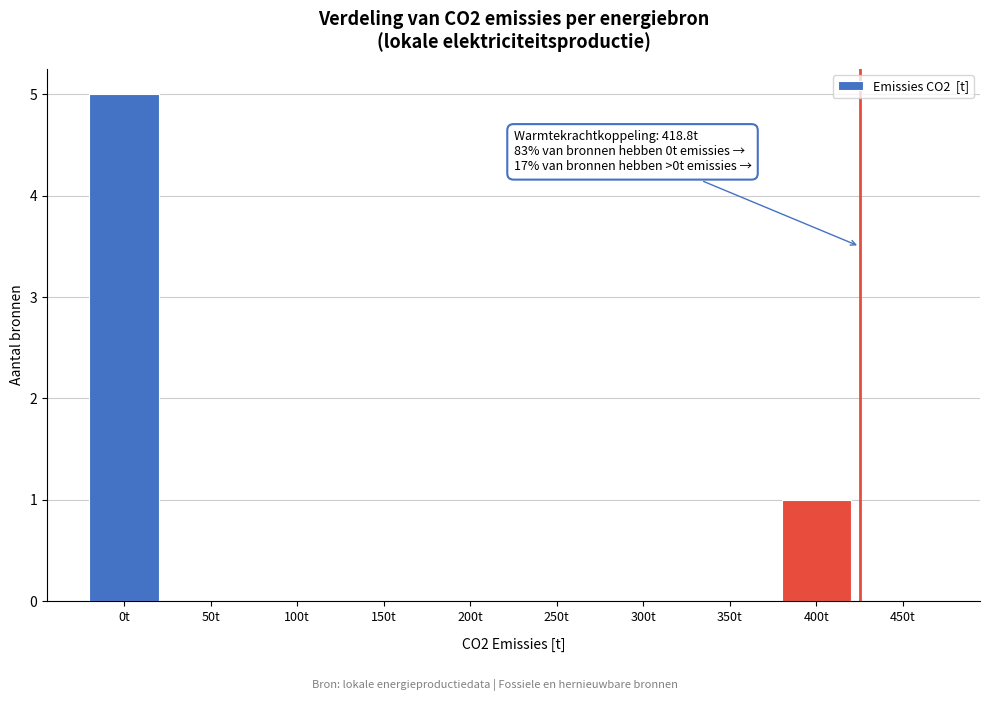

Reading left to right, transcribe all the data shown in this chart.

0t=5	50t=0	100t=0	150t=0	200t=0	250t=0	300t=0	350t=0	400t=1	450t=0